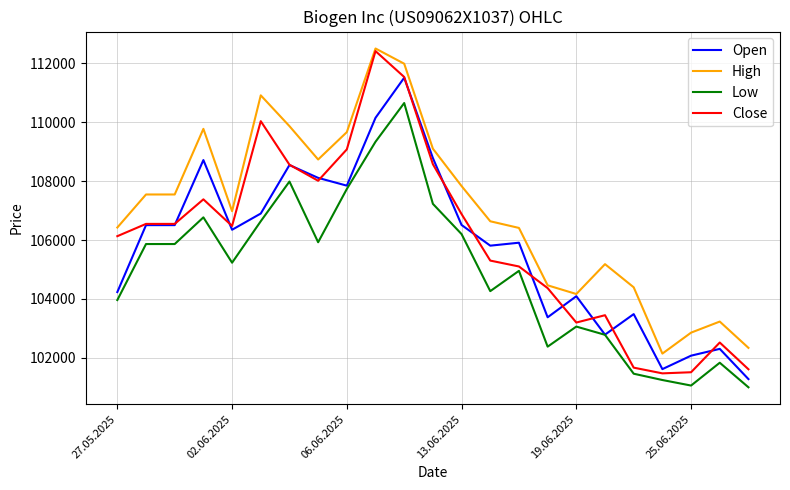

Which series has the largest total across all categories?

High